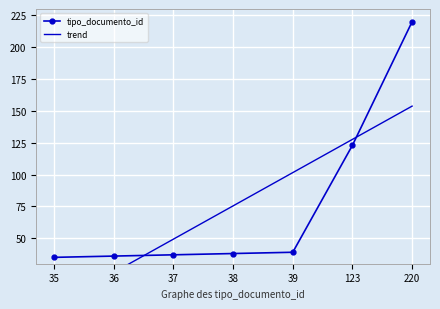

Count the number of data series in this chart.

2